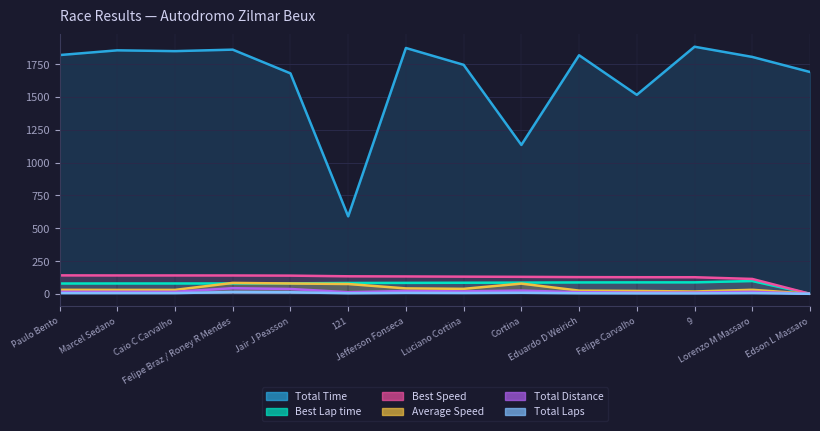

Read the Best Lap time value at Eduardo D Weirich.

86.6